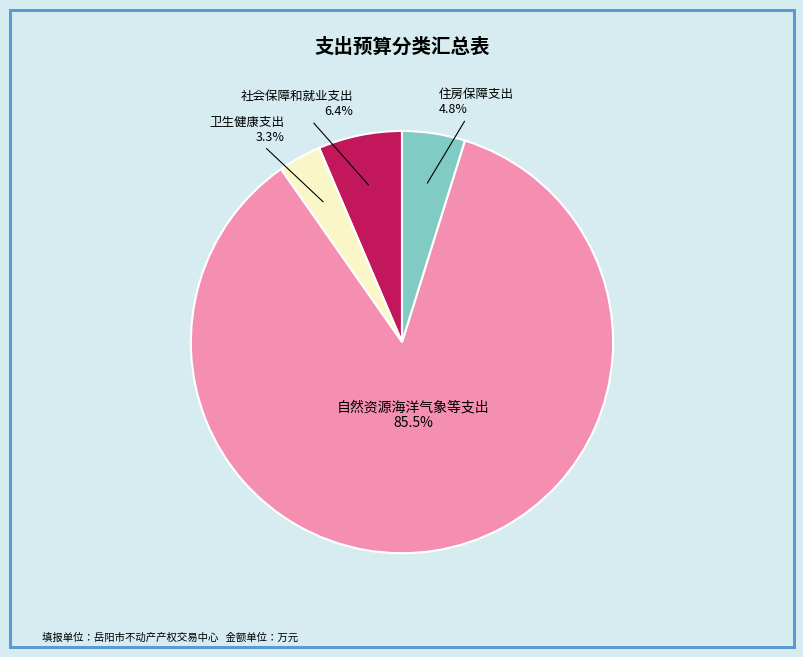

Is there a majority slice in this chart?

Yes